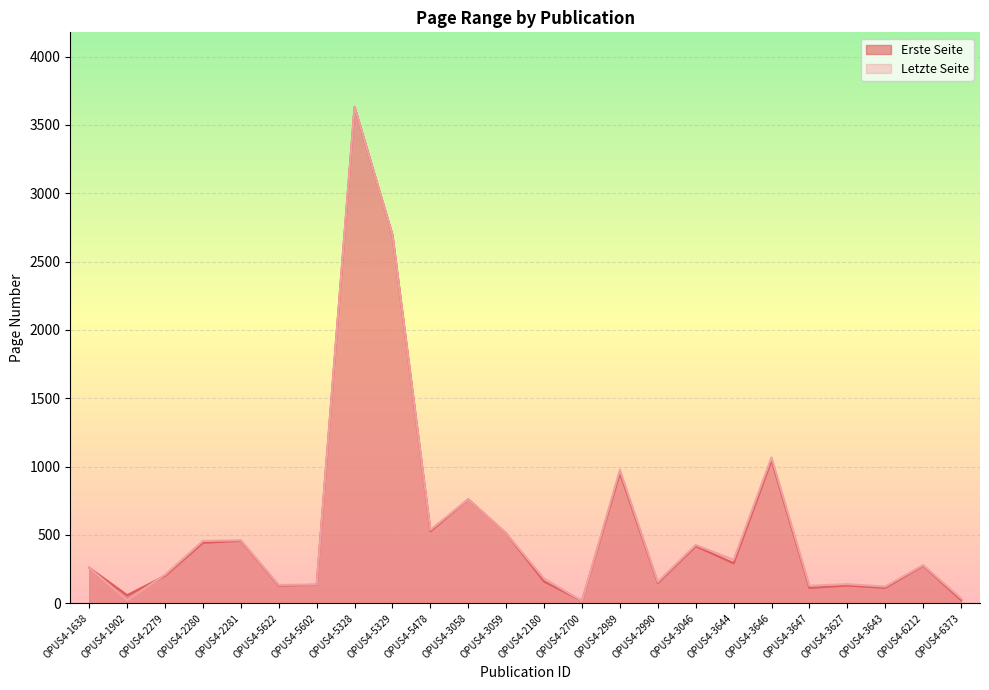

What is the label of the 16th point from the right?

OPUS4-5329